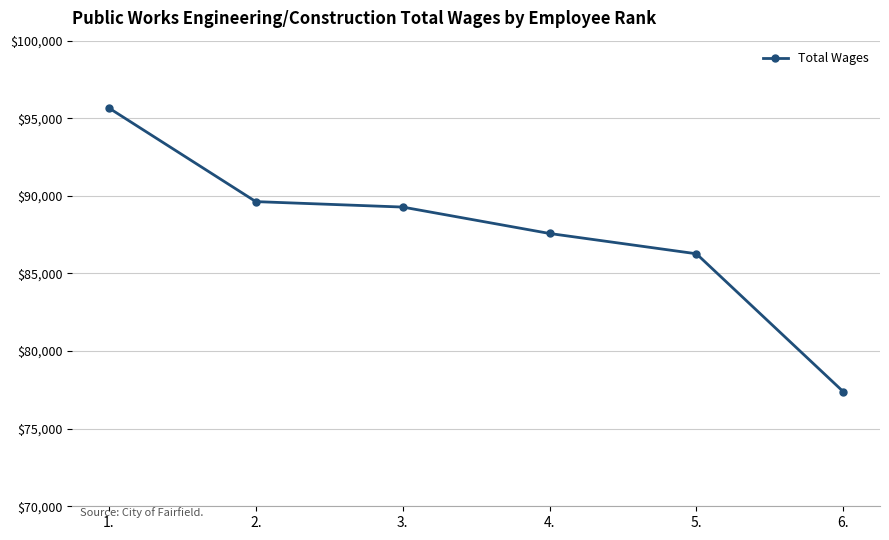

True or false: there are more than 2 points higher than both neighbors.

False